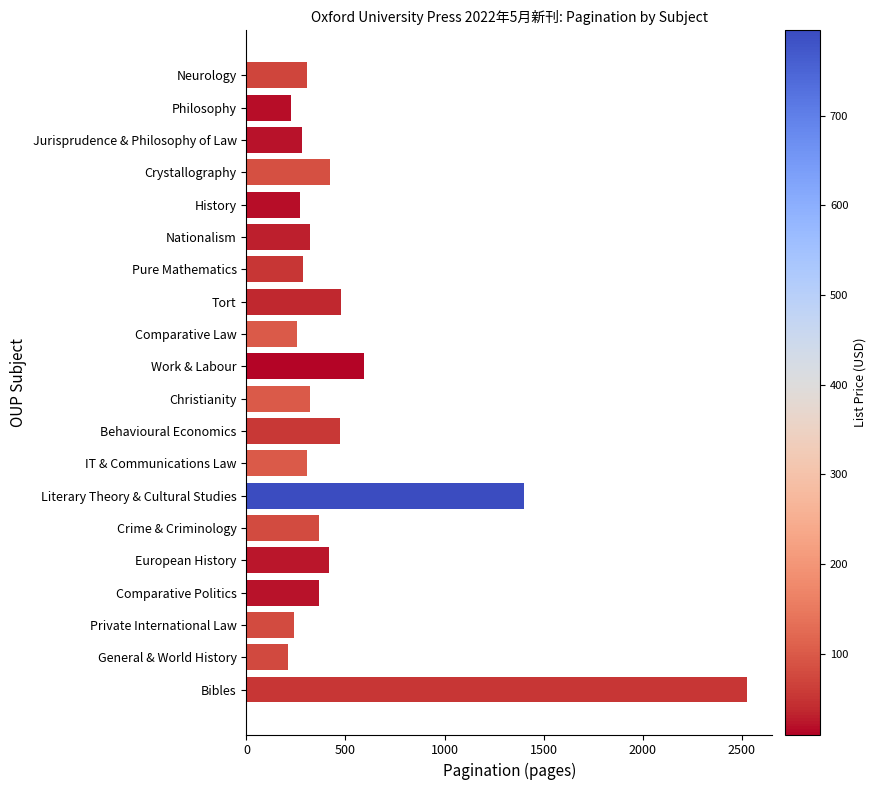

Which has a higher value, Crime & Criminology or Private International Law?

Crime & Criminology